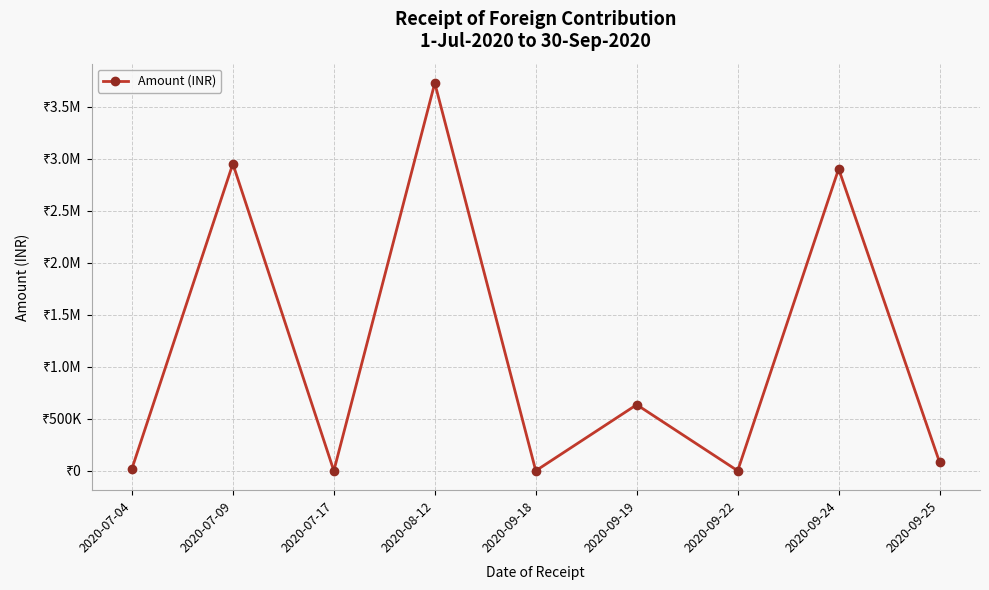

What is the label of the 9th point from the left?

2020-09-25